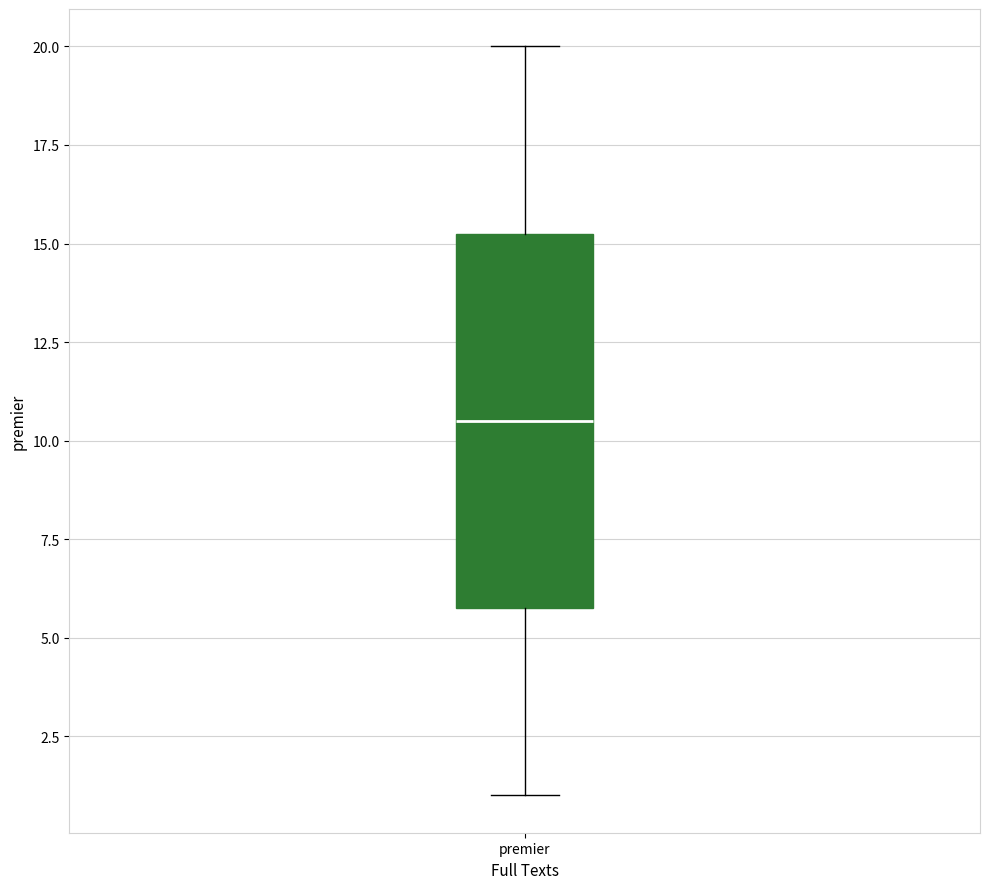

Transcribe this box plot: give where the median line is, the range the box spans, and where the two whiskers end, as read against the y-axis. The values are not printed on the chart, so give them approximately, as read against the axis.

median 10.5, box 6.0 to 15.5, whiskers 1.0 to 20.0